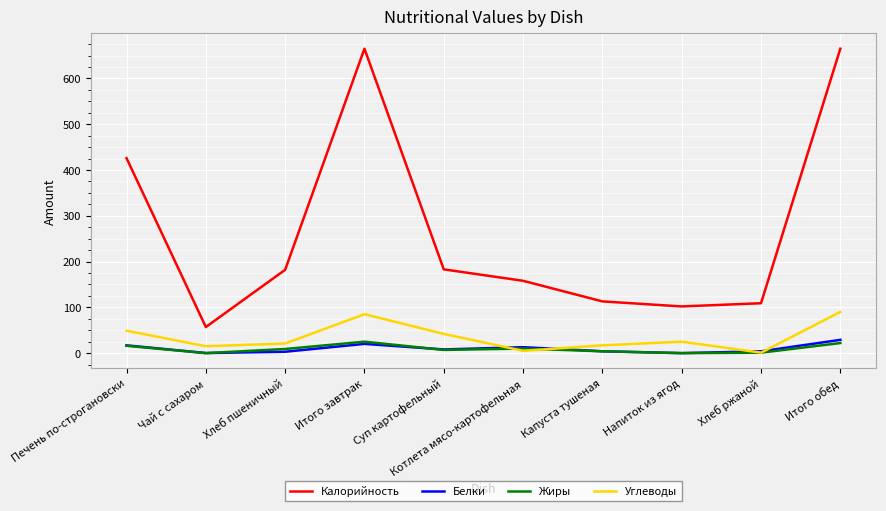

True or false: Жиры and Калорийность cross at least once.

False